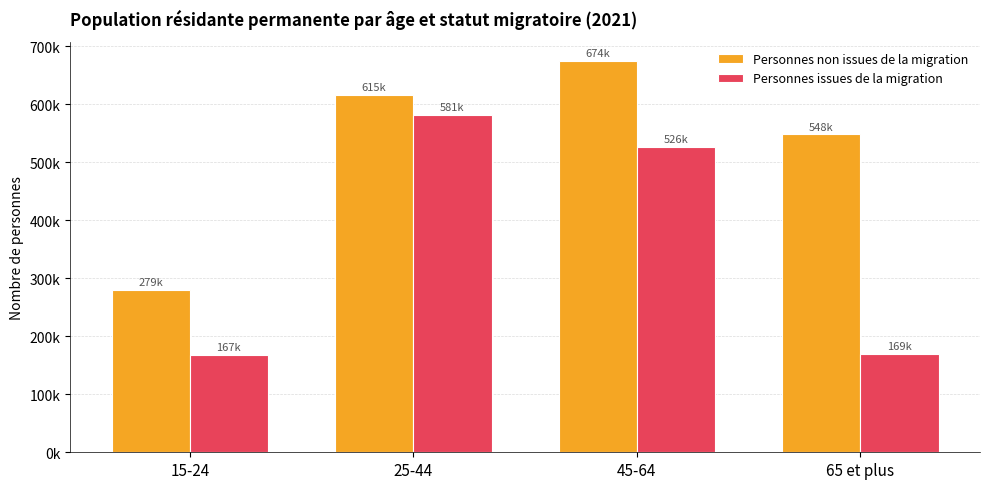

Rank the series at 15-24 from highest to lowest value.

Personnes non issues de la migration, Personnes issues de la migration